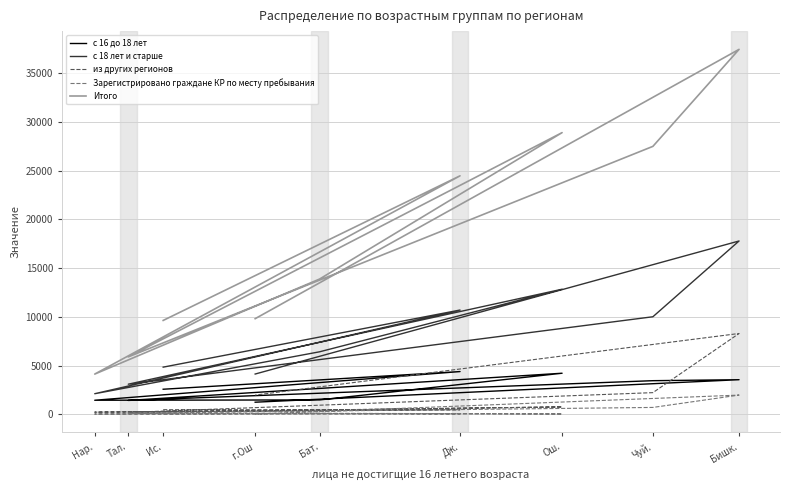

True or false: Зарегистрировано граждане КР по месту пребывания has more than 1 interior local peaks.

True